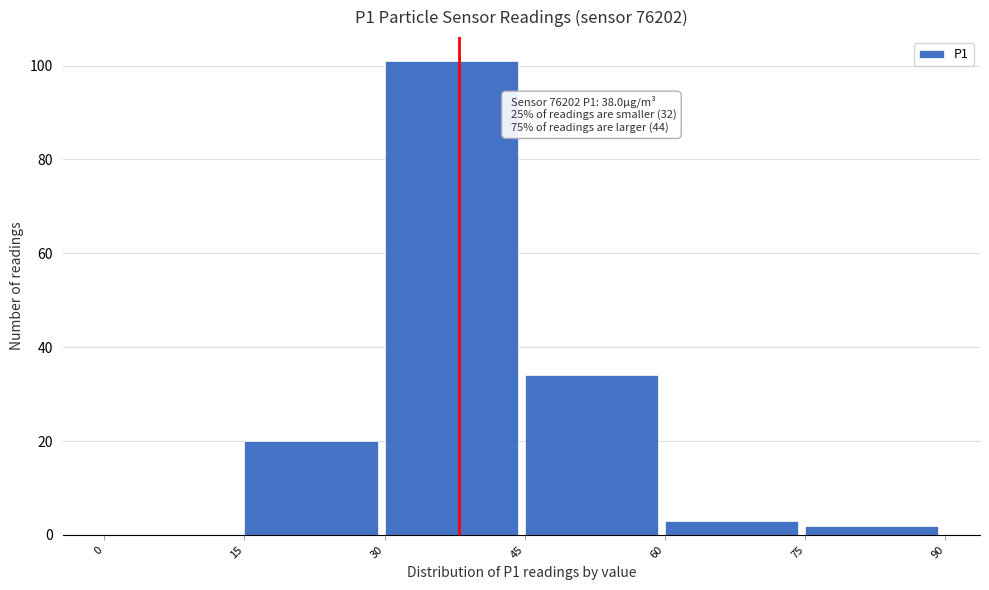

Which range on the x-axis has the tallest bar?

30 to 45